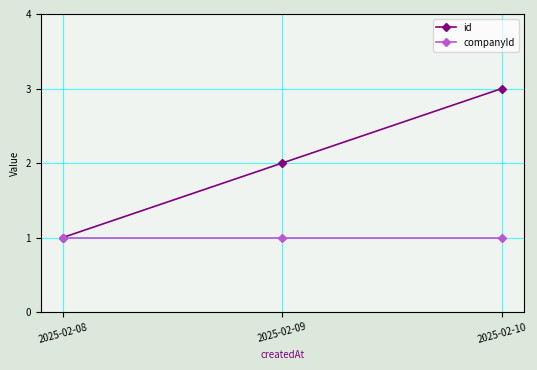

Which series has the largest total across all categories?

id